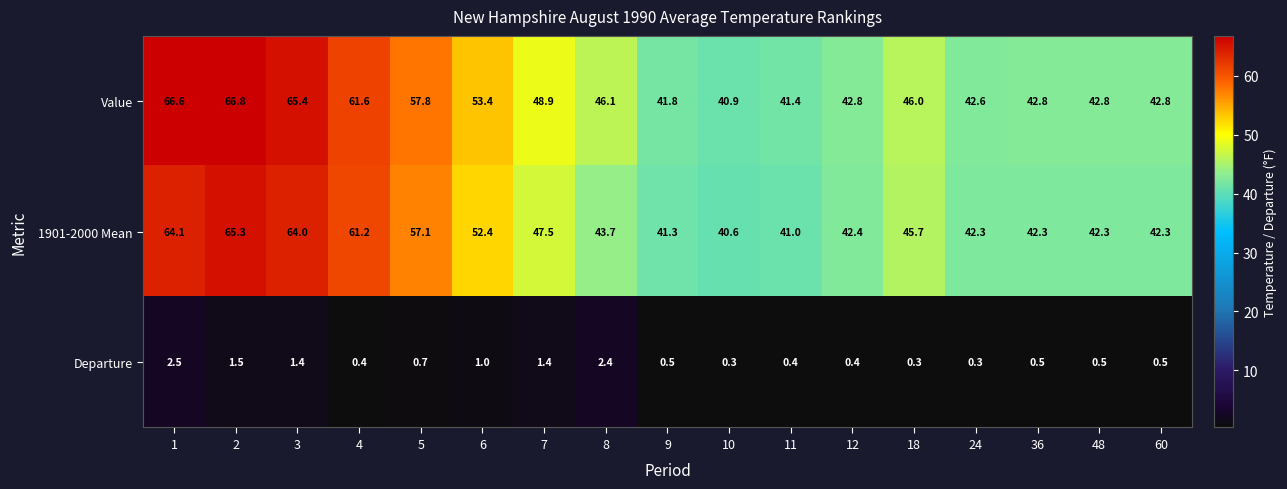

What is the difference between the maximum and minimum values in the Departure series?

2.2